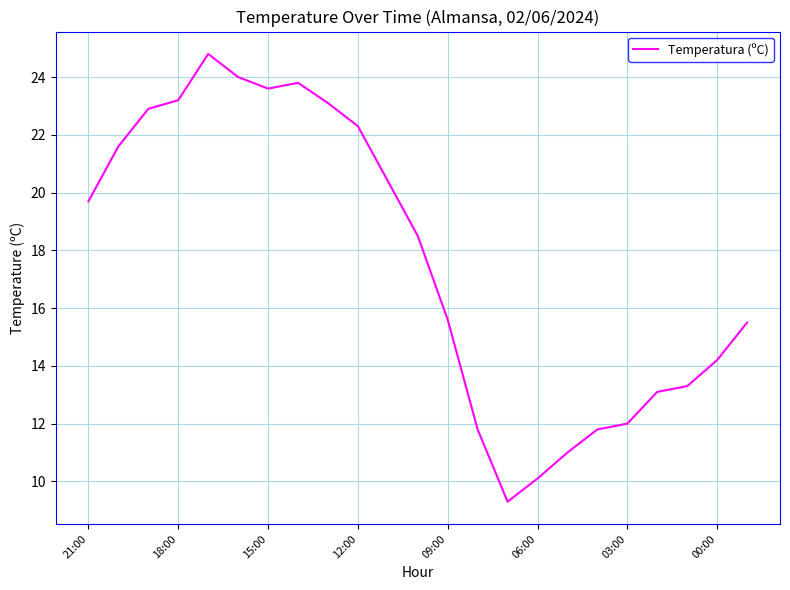

What is the greatest value displayed?

24.8